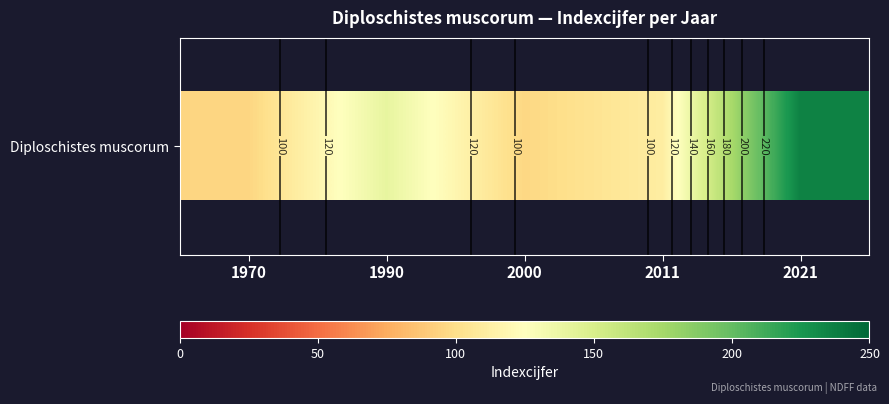

Is it true that the value at 2000 is 153?

False